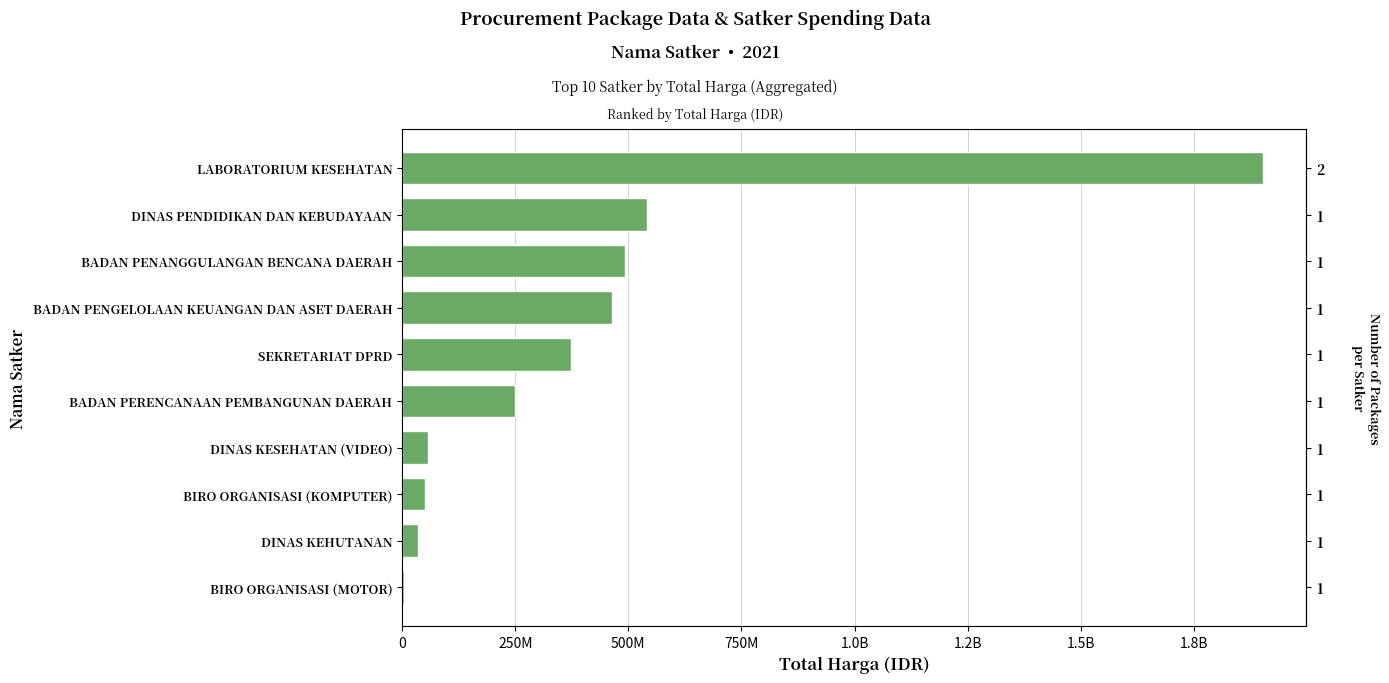

How many bars are there in total?

10